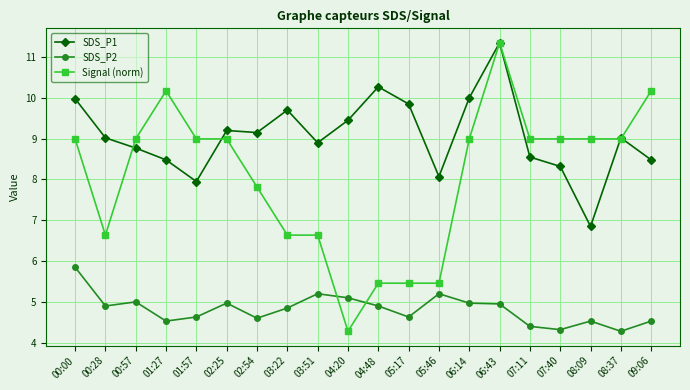

At which category does SDS_P2 reach its first local valley?

00:28